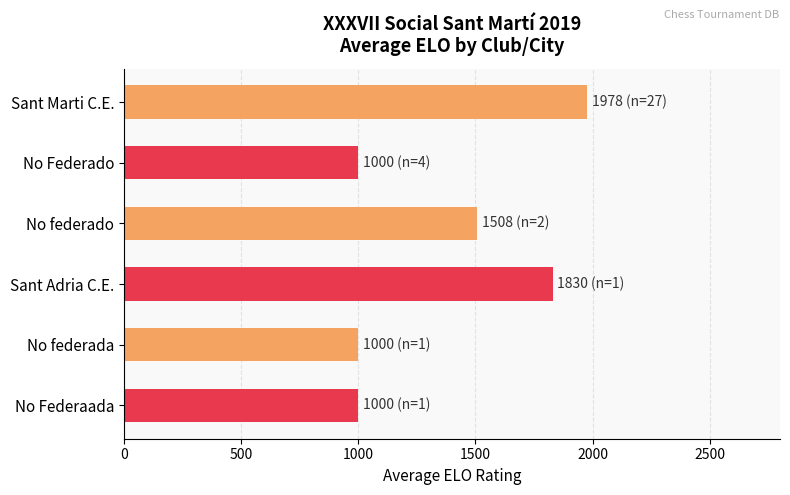

What is the minimum value shown in the chart?

1000